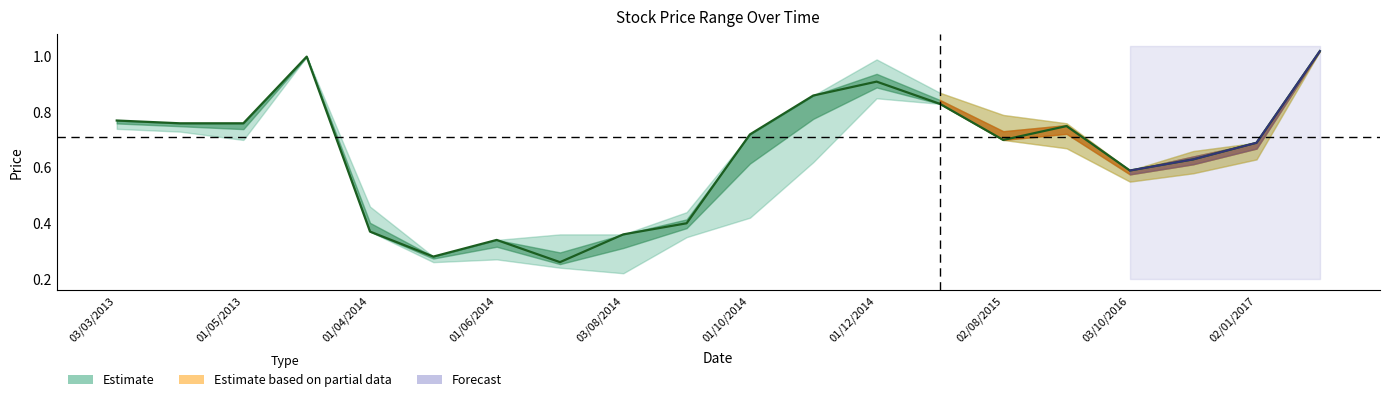

Reading left to right, transcribe all the data shown in this chart.

0.8	0.8	0.8	1.0	0.4	0.3	0.3	0.3	0.4	0.4	0.7	0.9	0.9	0.8	0.7	0.8	0.6	0.6	0.7	1.0